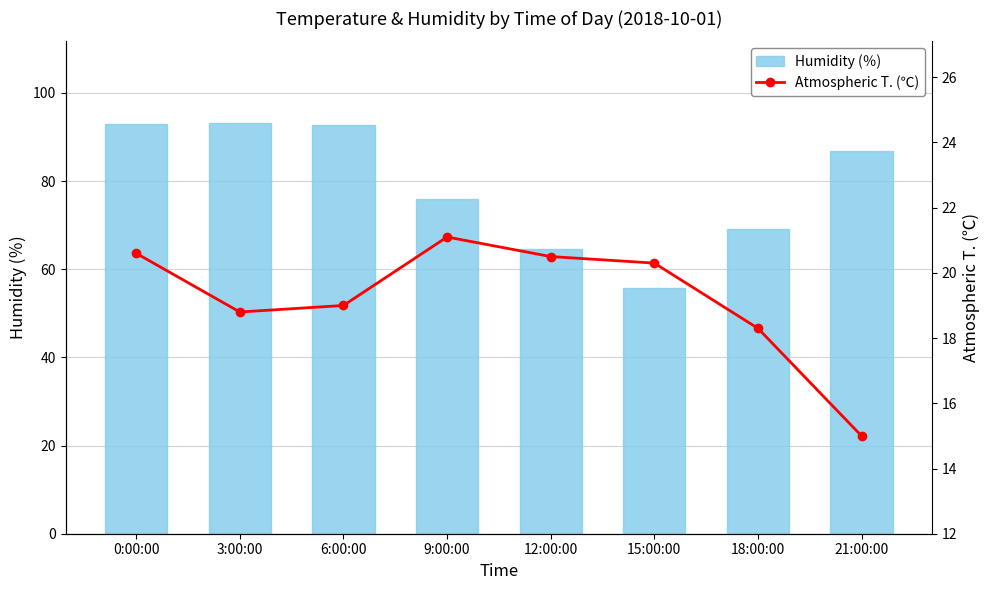

What is the value of the Humidity (％) bar at the 7th from the left?

69.1